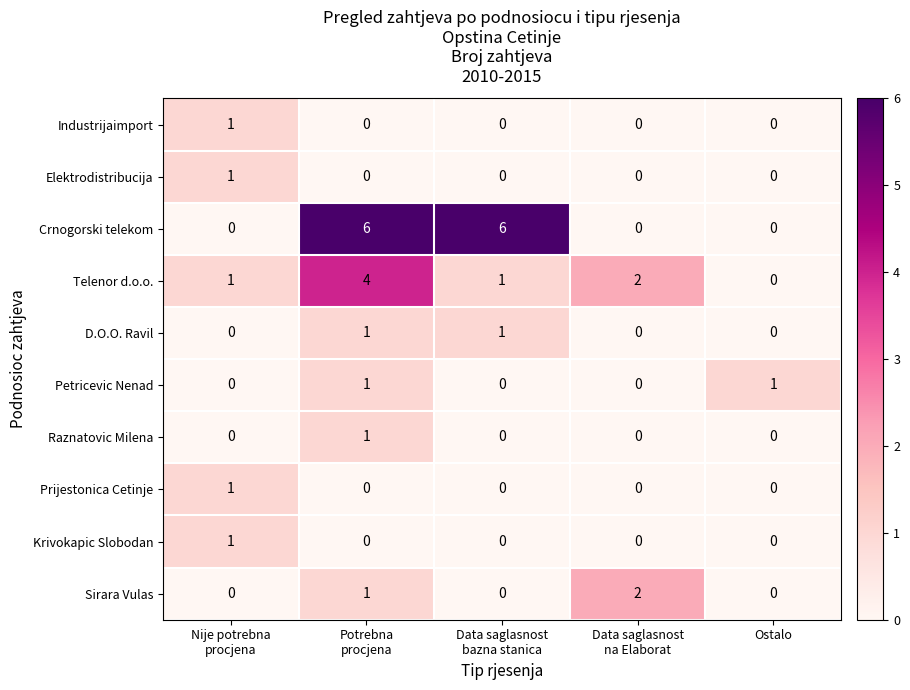

Which series has the widest spread of values?

Crnogorski telekom